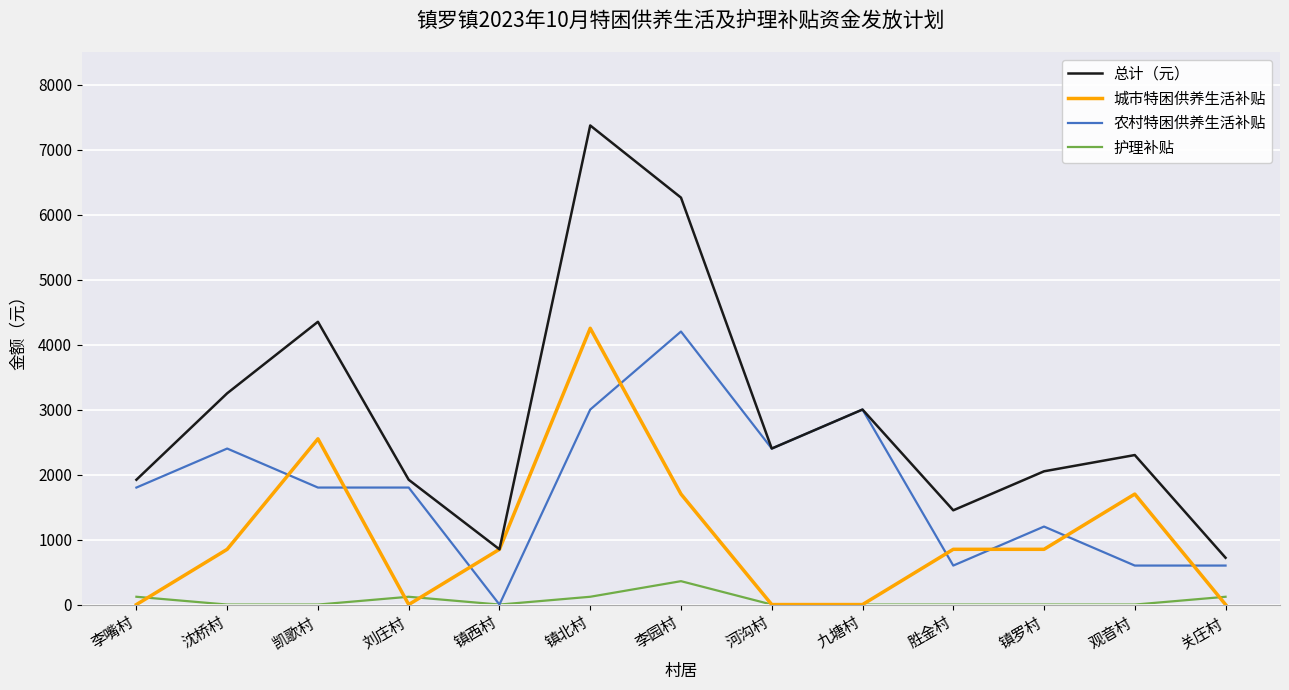

Is it true that 总计（元） equals 1504 at 九塘村?

False